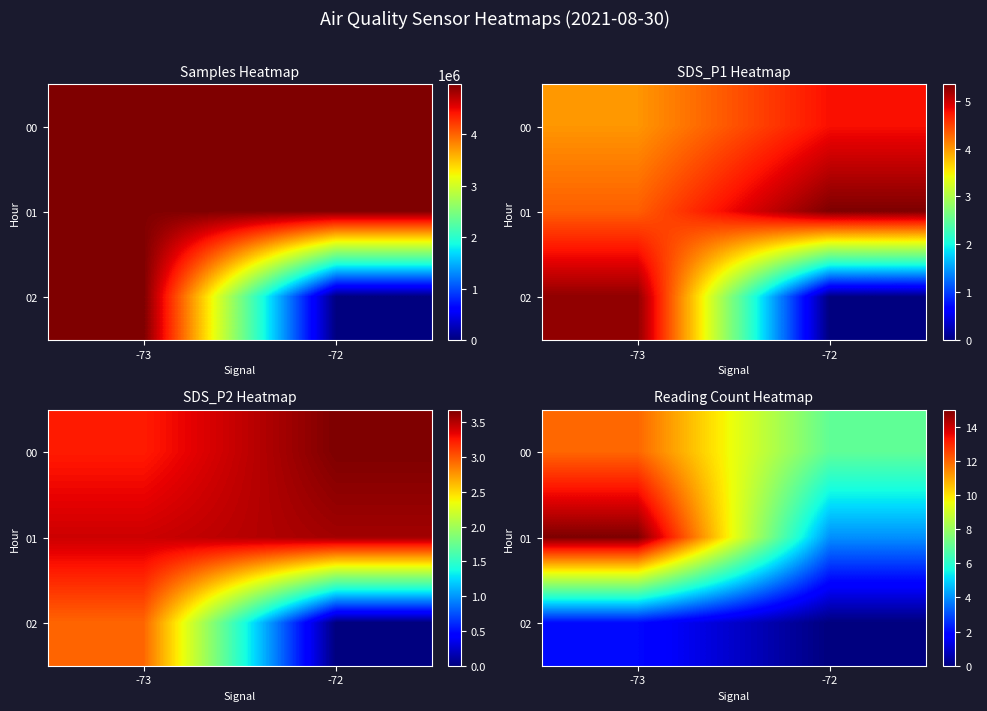

How many data points in row_1 are less than 15?

1